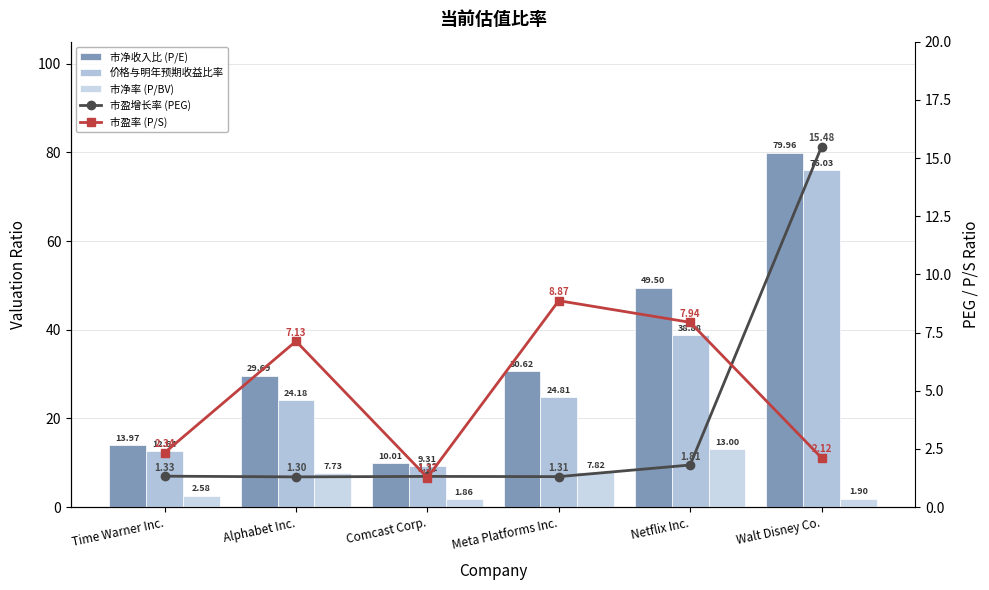

What is the spread (max minus min) of values at Netflix Inc.?

47.7